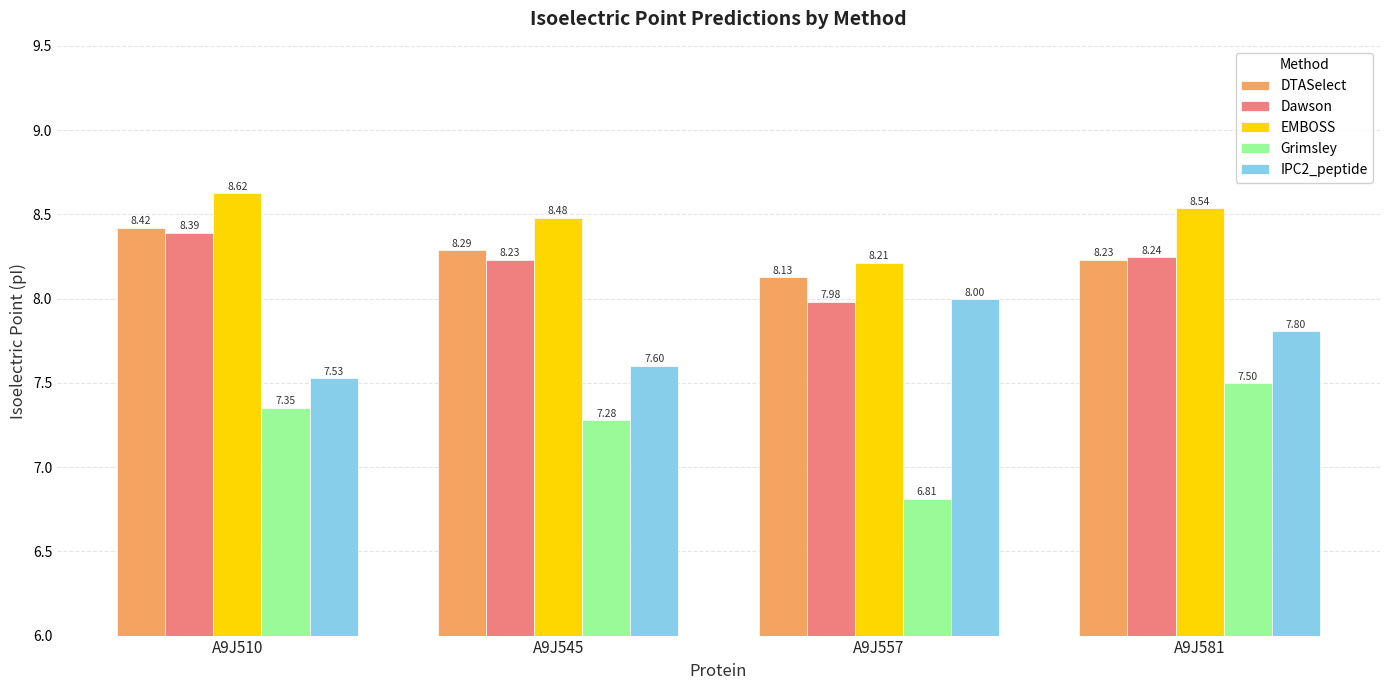

Which label corresponds to the largest value in the chart?

A9J510